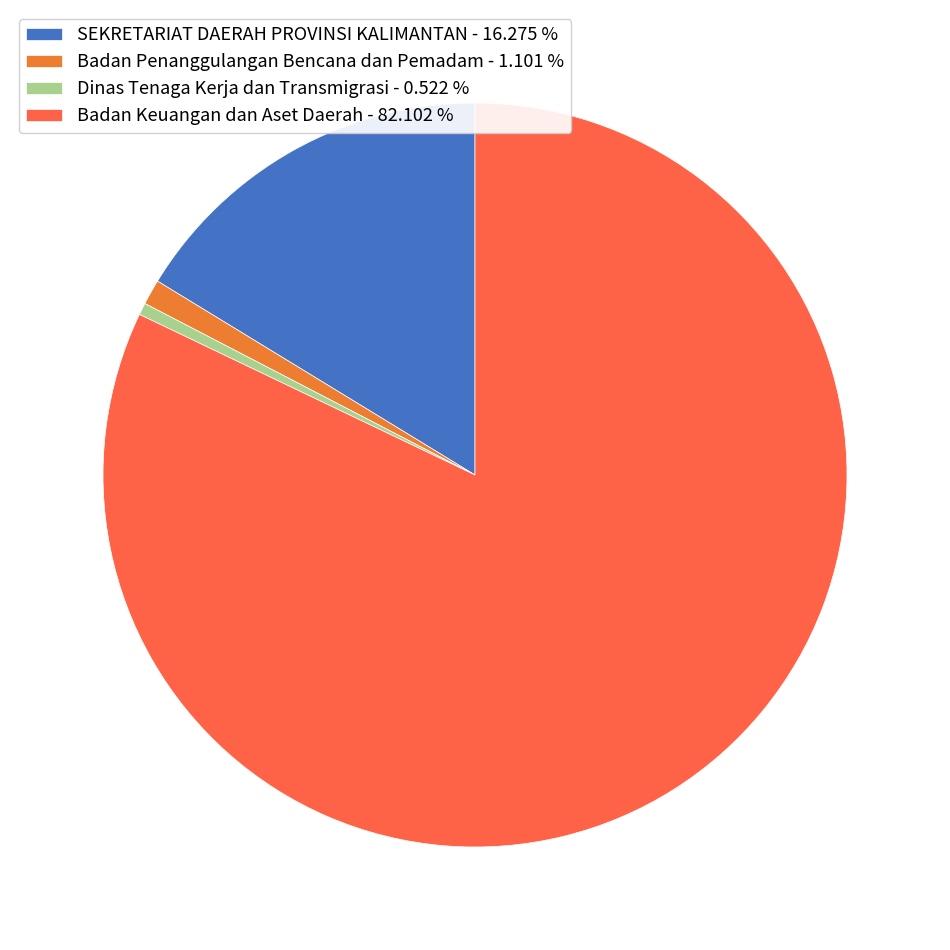

How many segments does this pie chart have?

4